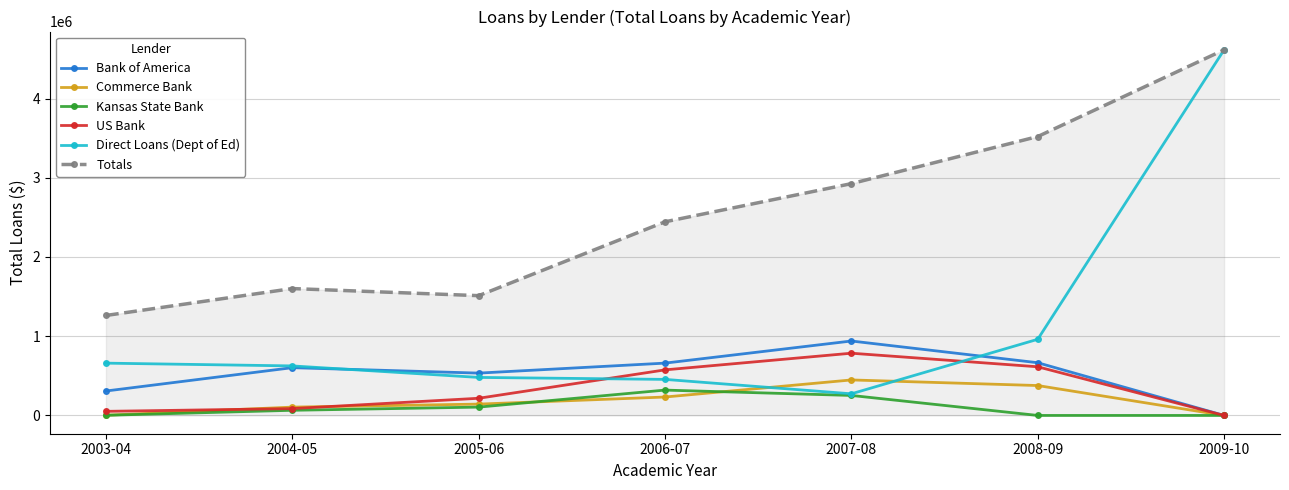

The value of Direct Loans (Dept of Ed) at 2003-04 is 660136. True or false?

True